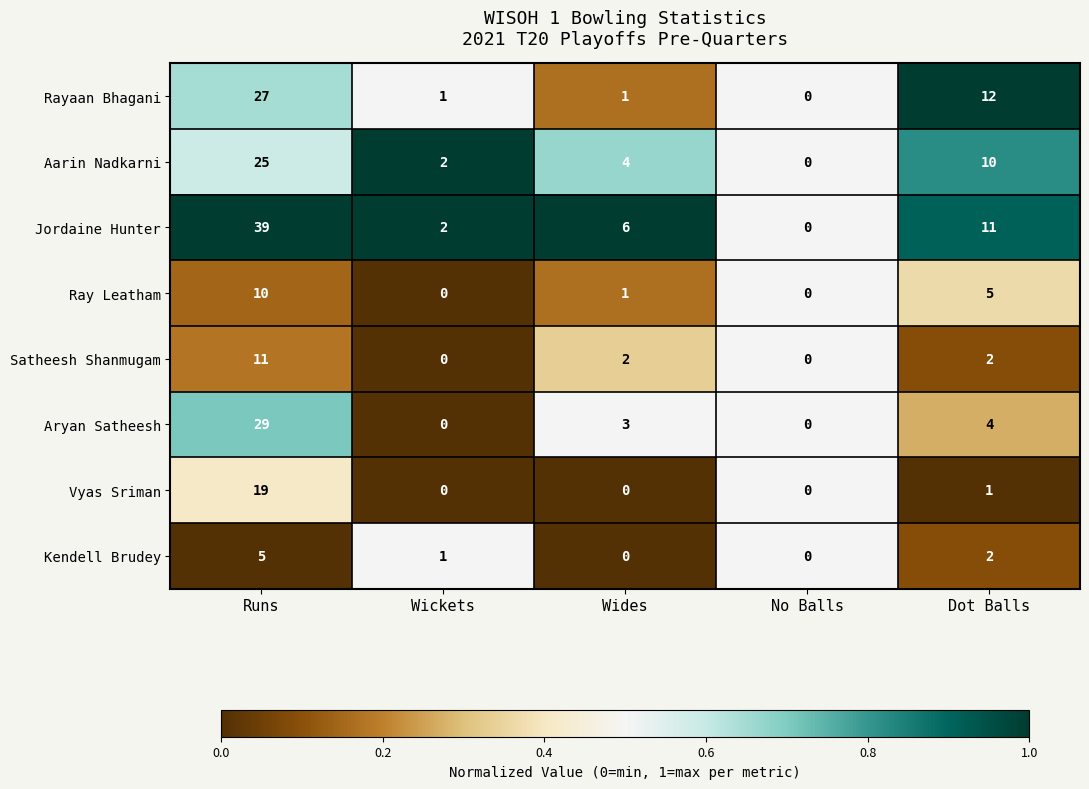

What is the sum of all Aryan Satheesh values?

36